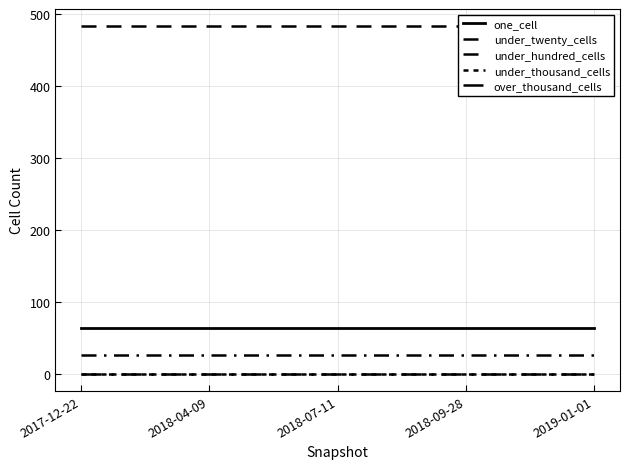

How many data points does each series have?

5